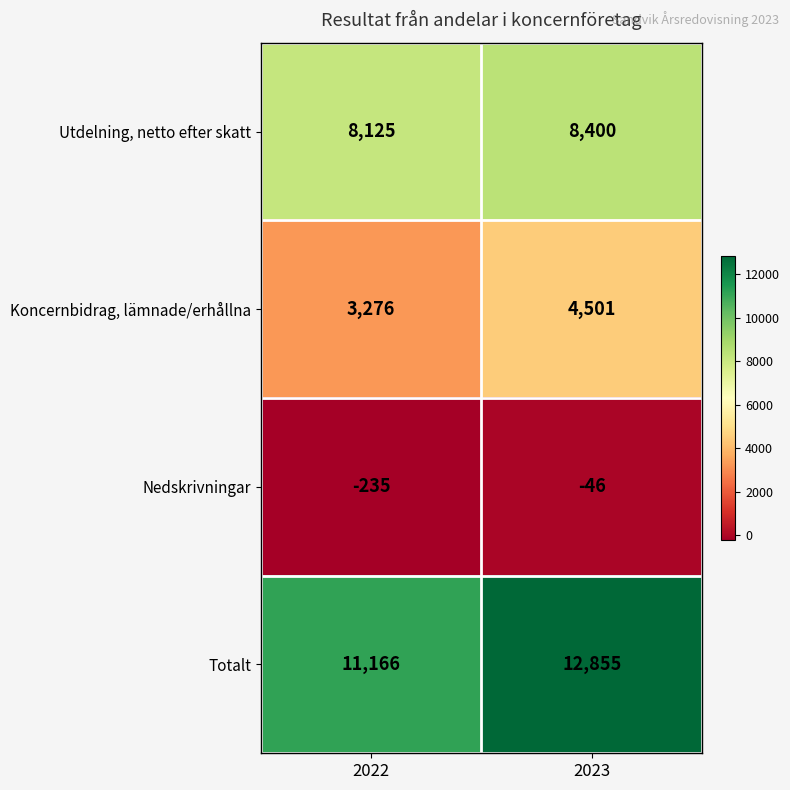

What is the difference between the Totalt values at 2022 and 2023?

1689